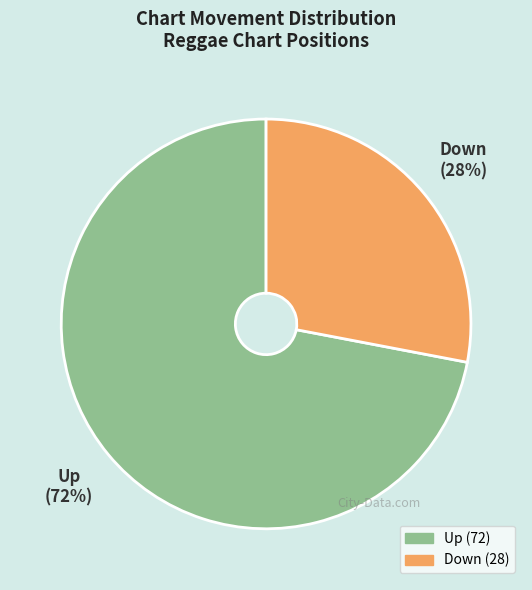

Which category has the biggest portion of the pie?

Up